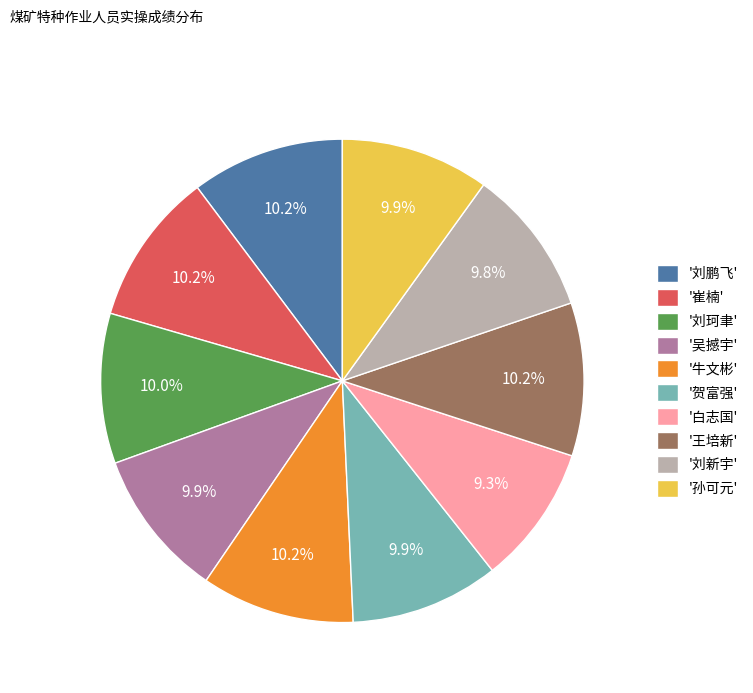

Does any single category account for the majority?

No